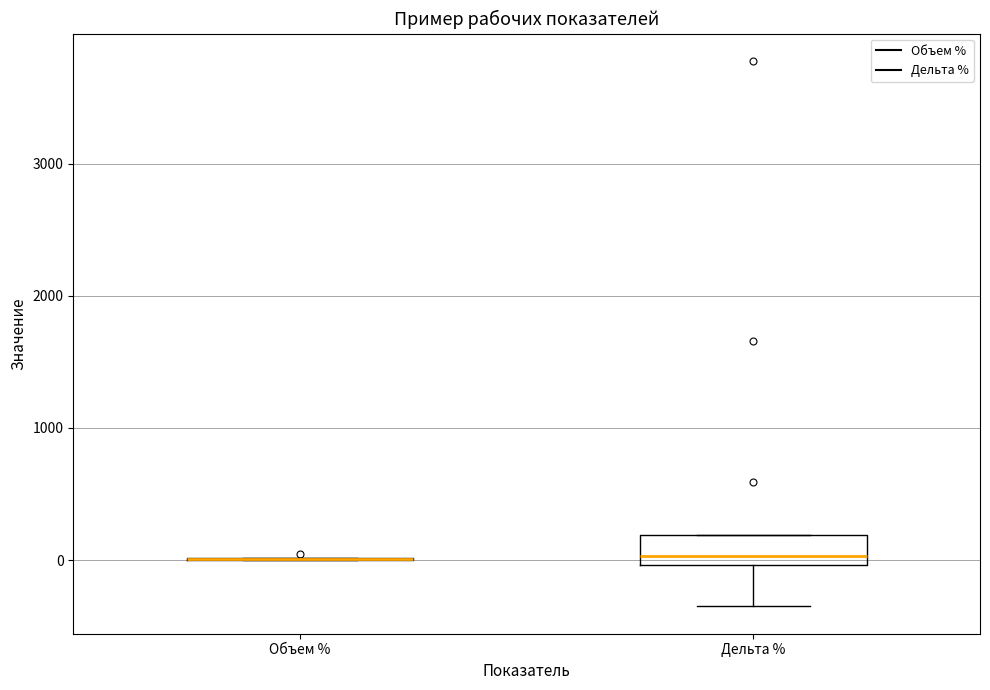

Reading left to right, read every box against the y-axis: the position of its median line, the range the box covers, and the ends of its whiskers. The values are not printed on the chart, so give them approximately, as read against the axis.

Объем %: box collapsed to a line at 0, whiskers 0 to 0
Дельта %: median 0 (just above the box's lower edge), box 0 to 200, whiskers -400 to 200